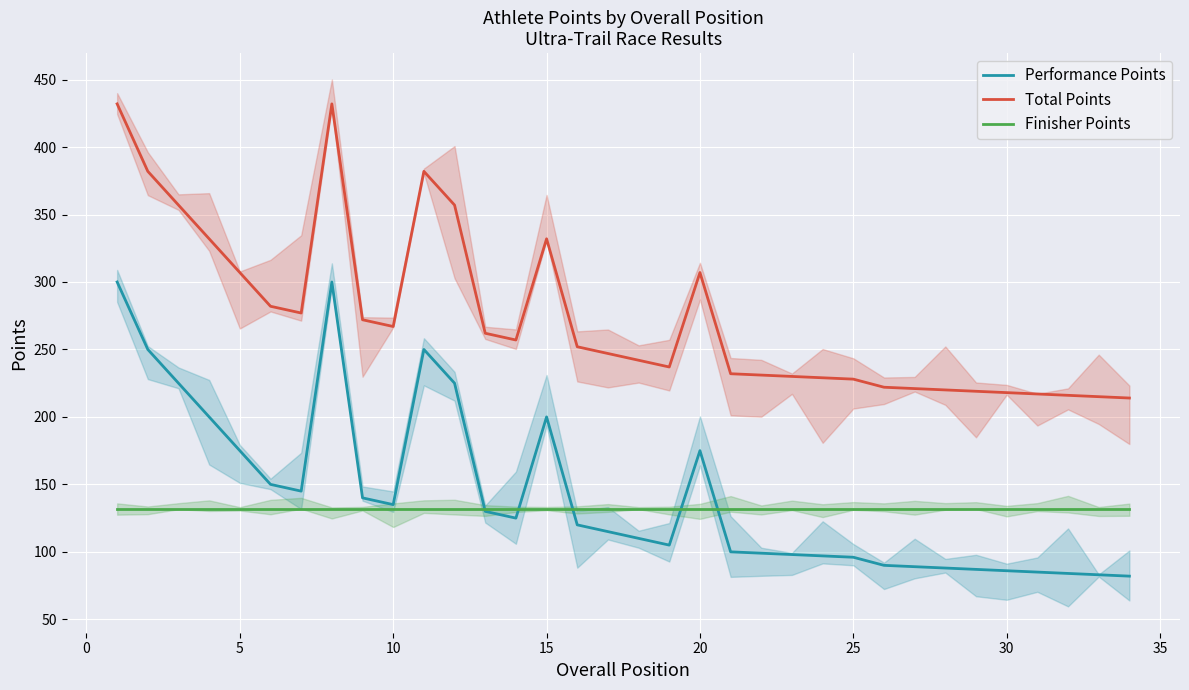

True or false: Total Points and Finisher Points cross at least once.

False